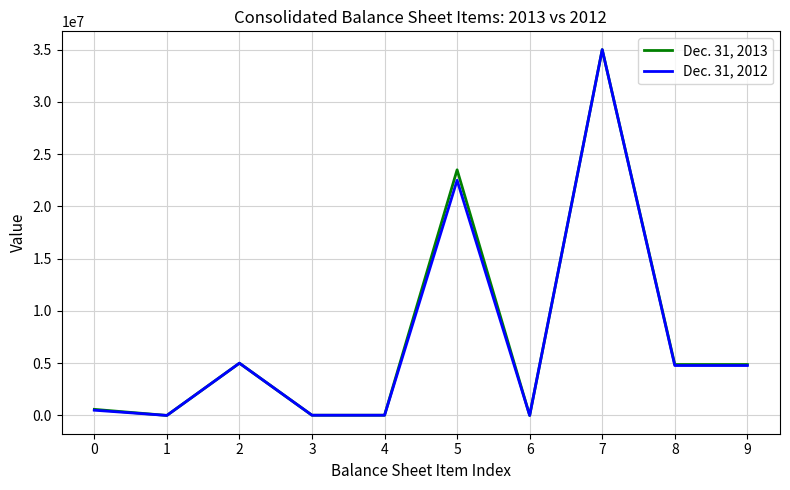

True or false: Dec. 31, 2013 has a value of 581000 at 0.

True